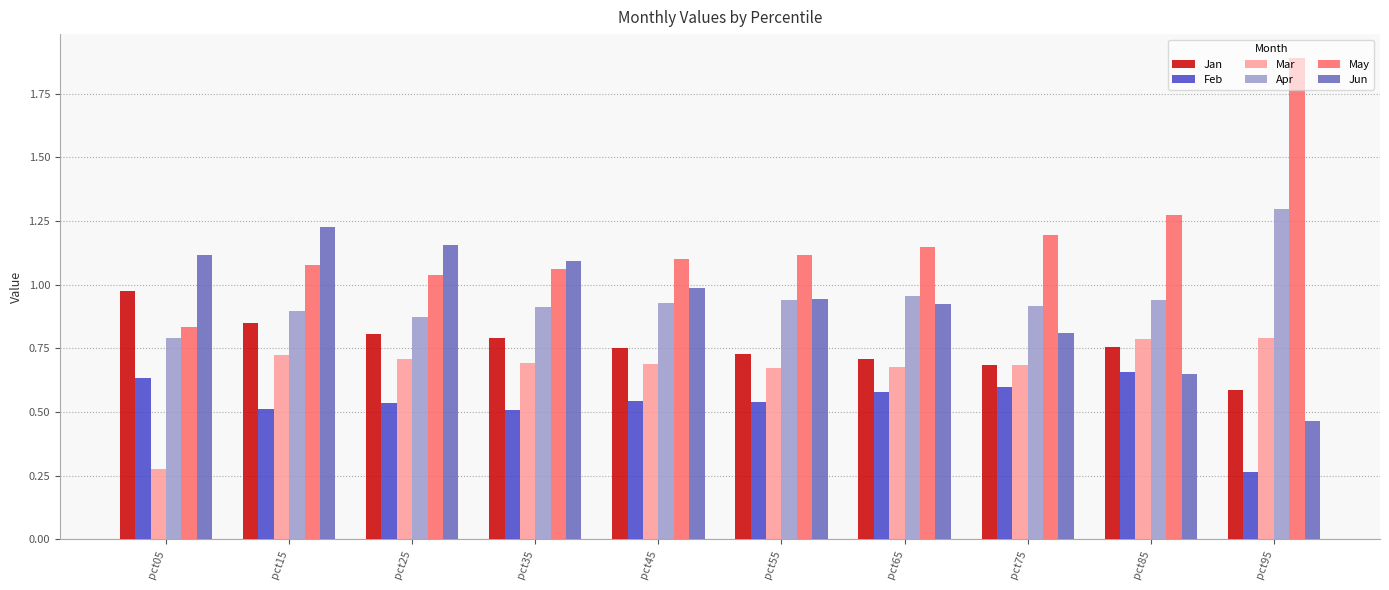

Which category has the highest value in the Apr series?

pct95